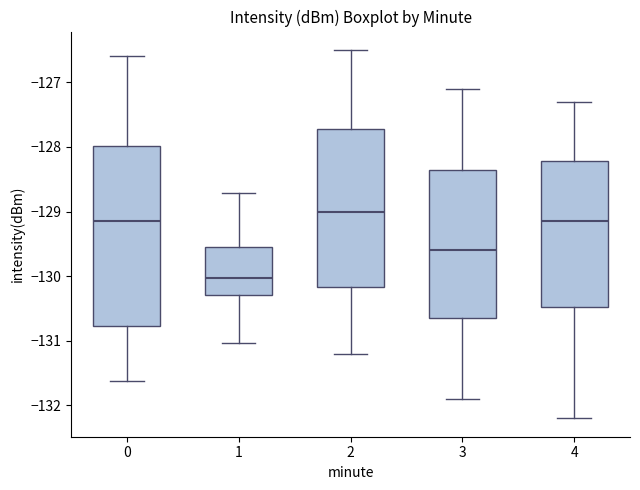

Which box has the lowest median line?

1